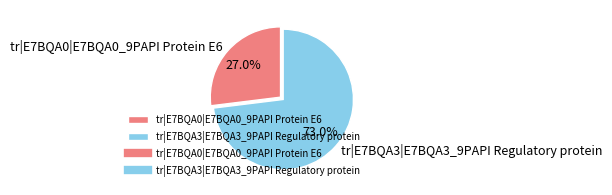

Which has a higher value, tr|E7BQA3|E7BQA3_9PAPI Regulatory protein or tr|E7BQA0|E7BQA0_9PAPI Protein E6?

tr|E7BQA3|E7BQA3_9PAPI Regulatory protein